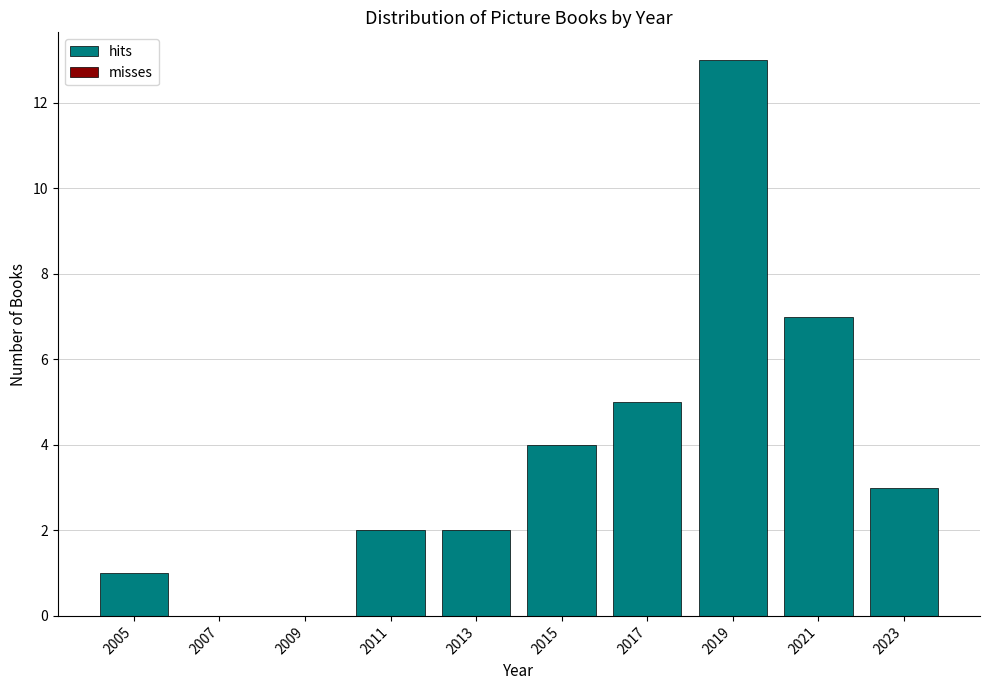

Reading right to left, list all the values displayed in this chart.

2023=3	2021=7	2019=13	2017=5	2015=4	2013=2	2011=2	2009=0	2007=0	2005=1